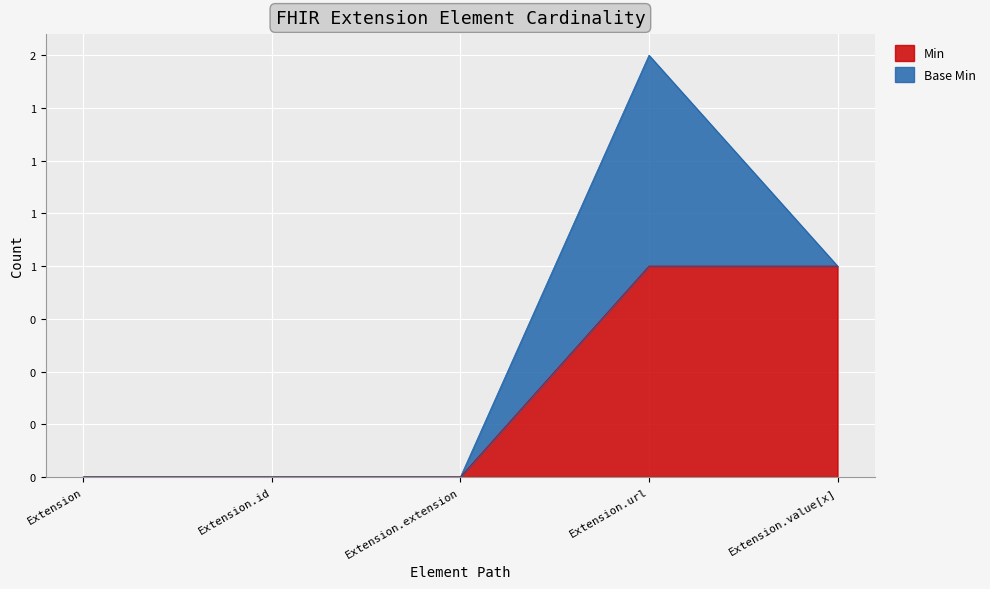

What are all the series names shown in the legend?

Min, Base Min